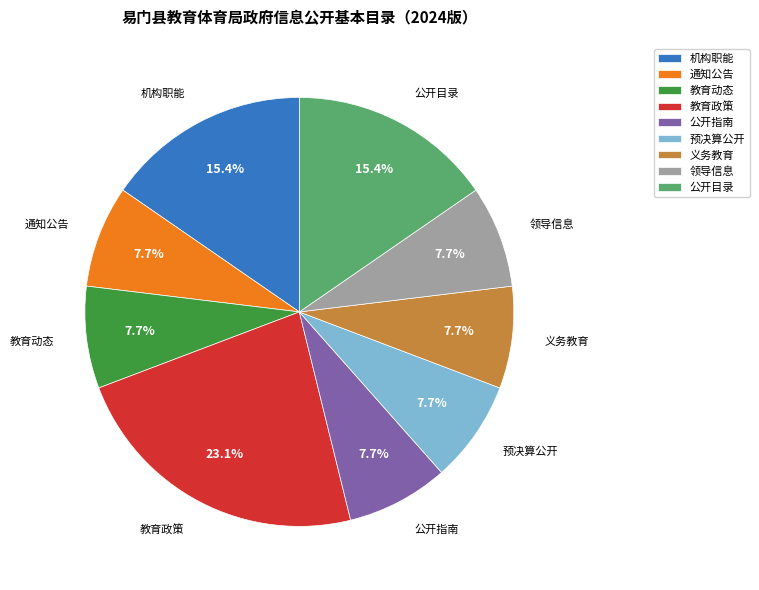

To the nearest percent, what is the difference between the largest and smallest slice percentages?

15%